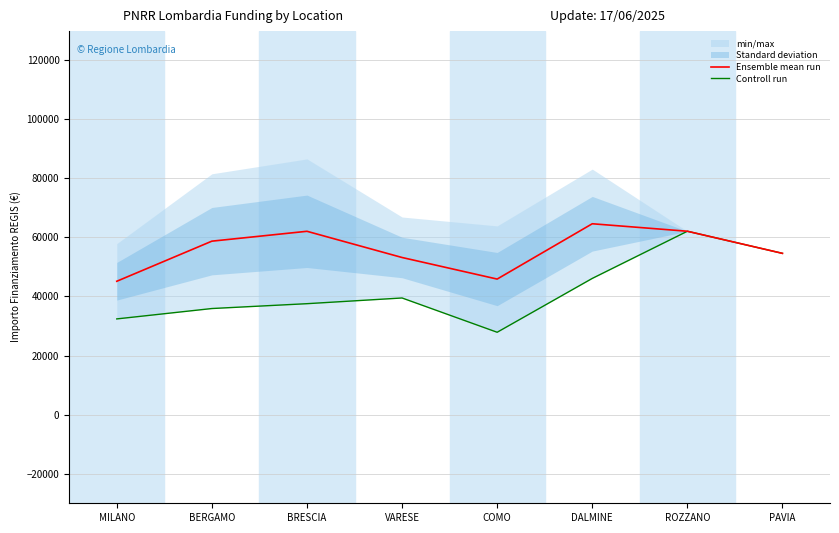

Count the number of categories in the chart.

8